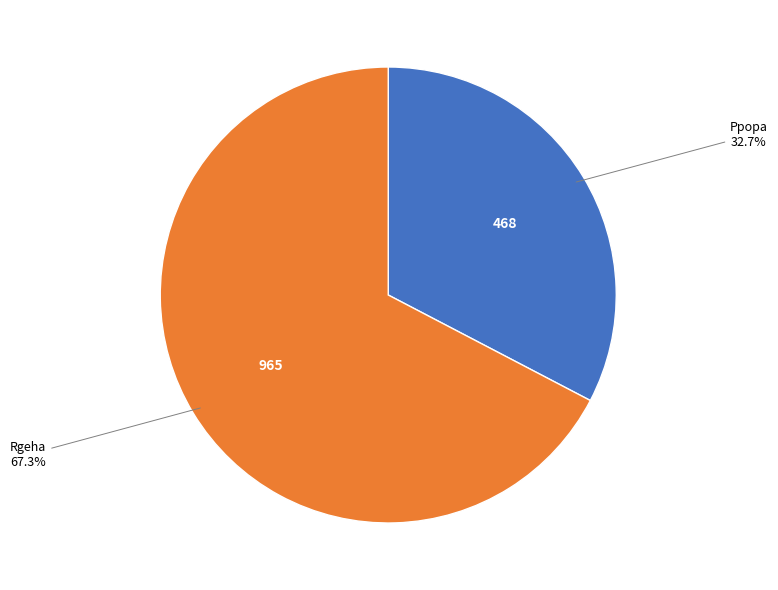

Is there any slice that represents more than half of the pie?

Yes